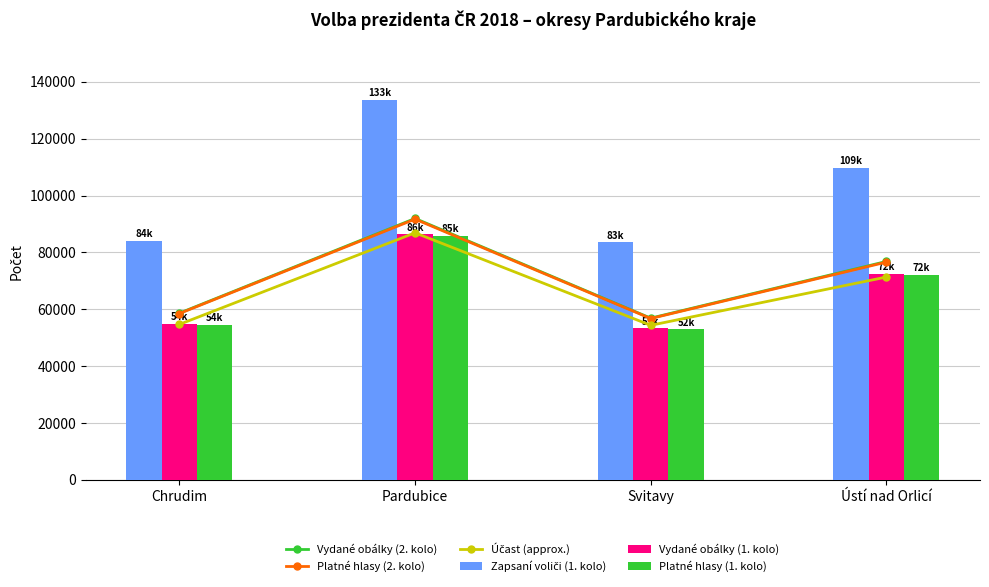

What are all the series names shown in the legend?

Vydané obálky (2. kolo), Platné hlasy (2. kolo), Účast (approx.), Zapsaní voliči (1. kolo), Vydané obálky (1. kolo), Platné hlasy (1. kolo)